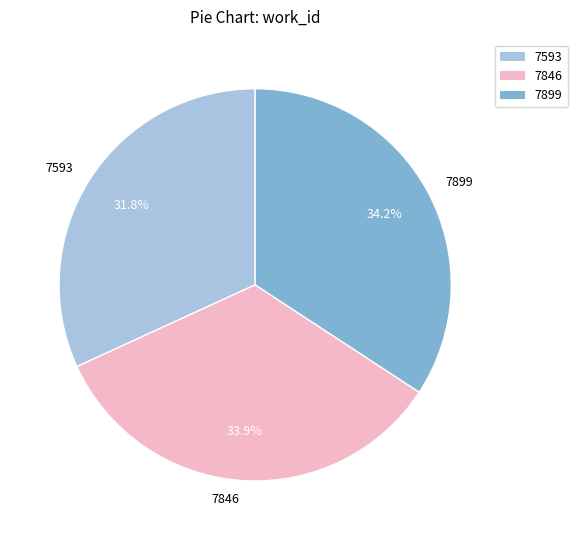

Approximately how many times larger is the value at 7846 compared to 7899?

1.0